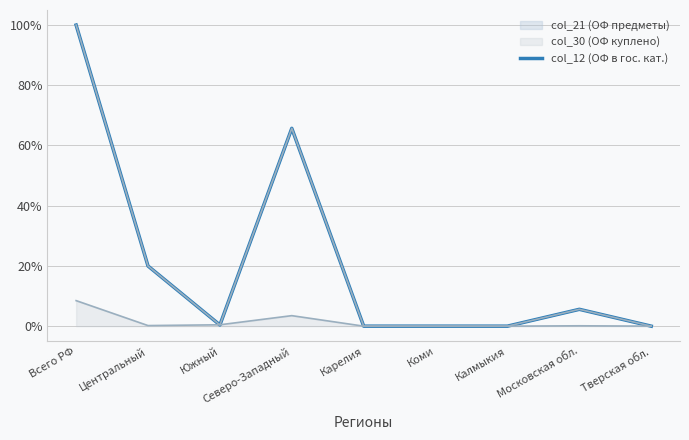

List the labels in order of value, smallest first.

Карелия, Коми, Калмыкия, Тверская обл., Южный, Московская обл., Центральный, Северо-Западный, Всего РФ